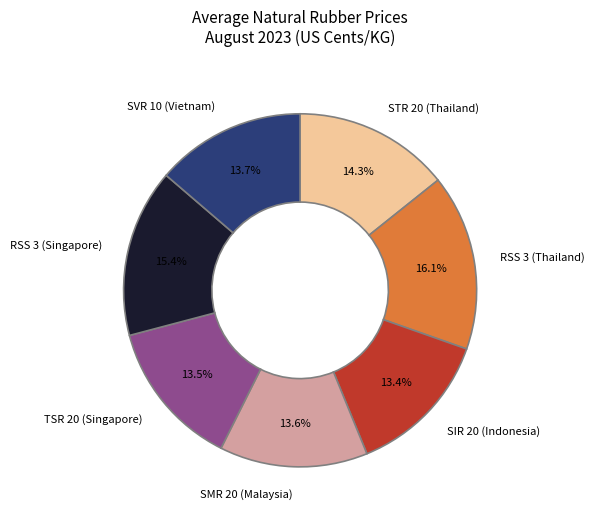

The STR 20 (Thailand) slice represents 1% of the pie. True or false?

False